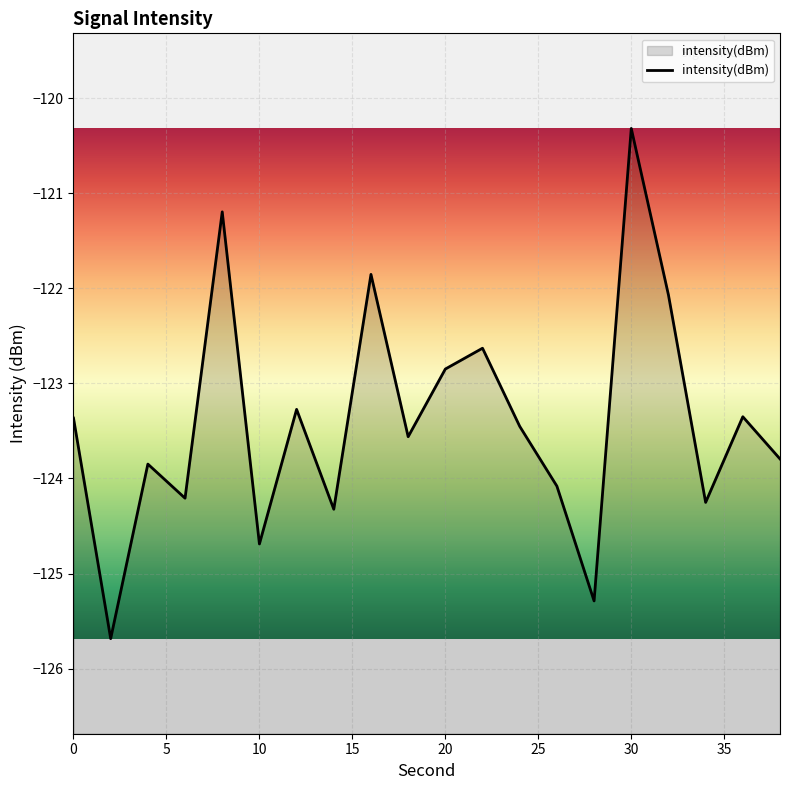

Which category has the highest value across all series?

30